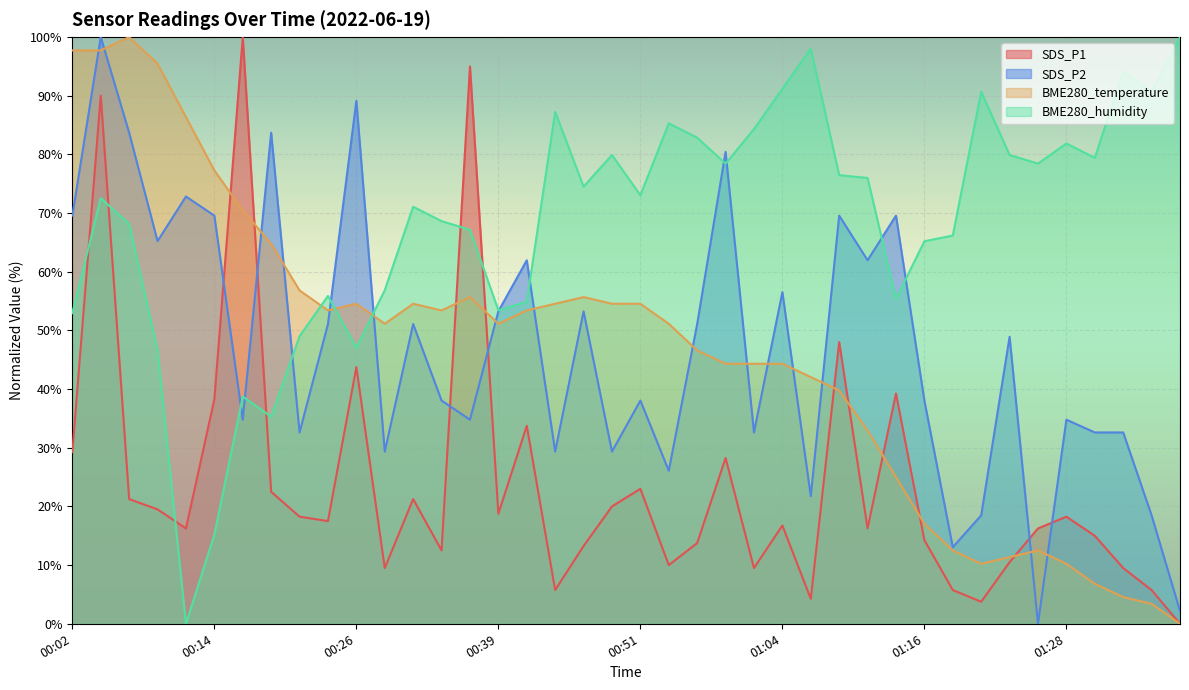

The value of BME280_temperature at 01:08 is 39.8. True or false?

True